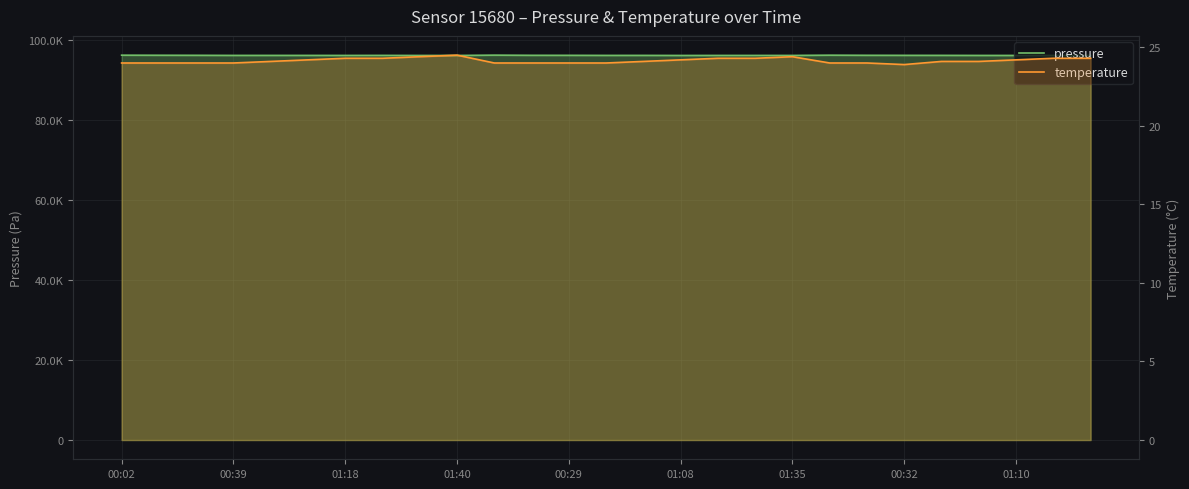

How many lines are shown in the chart?

2